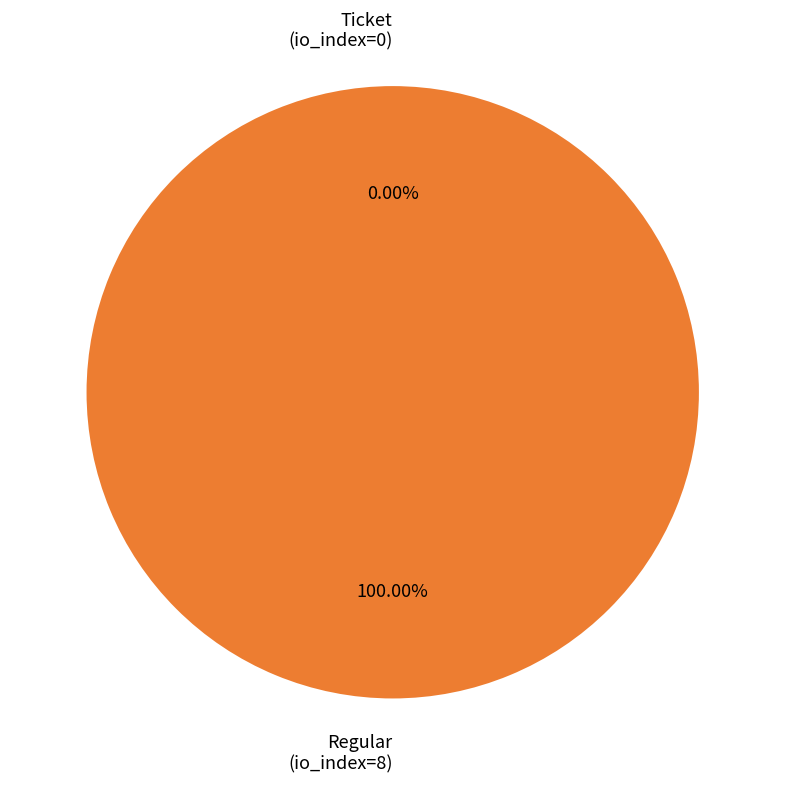

What percentage is the Regular (io_index=8) slice, to the nearest percent?

100%